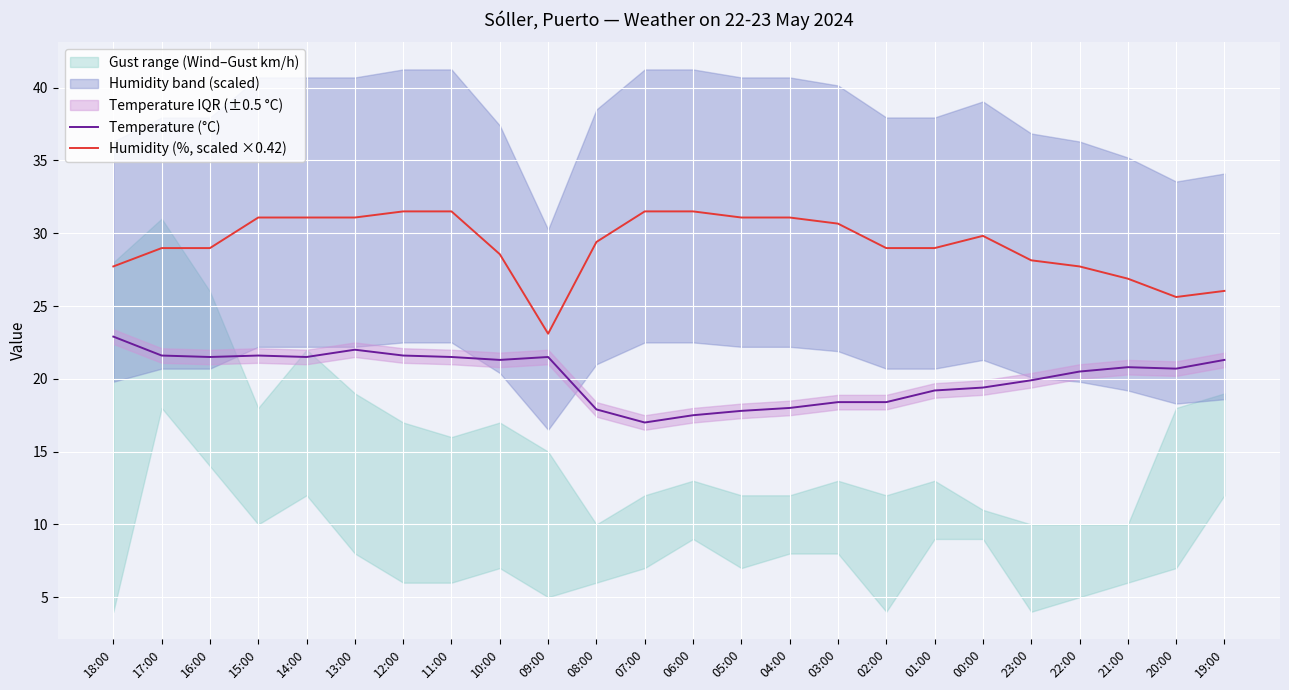

How many lines are shown in the chart?

2